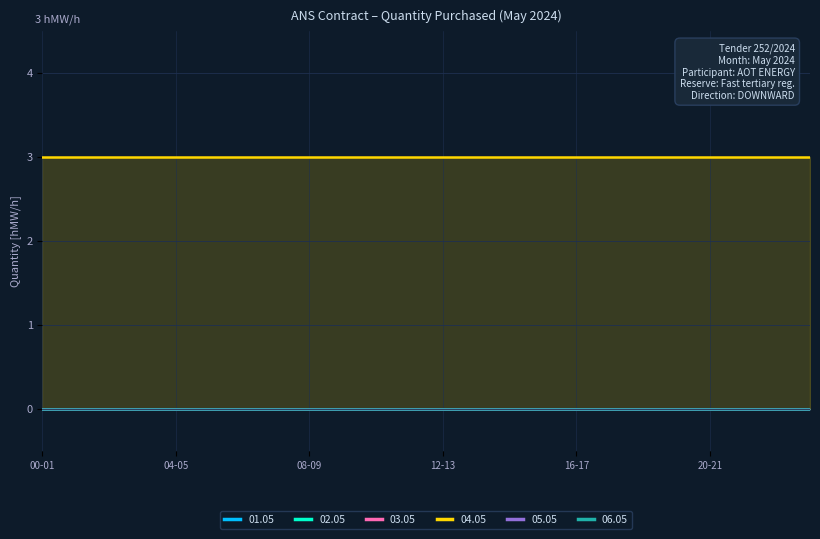

Which series has the widest spread of values?

01.05